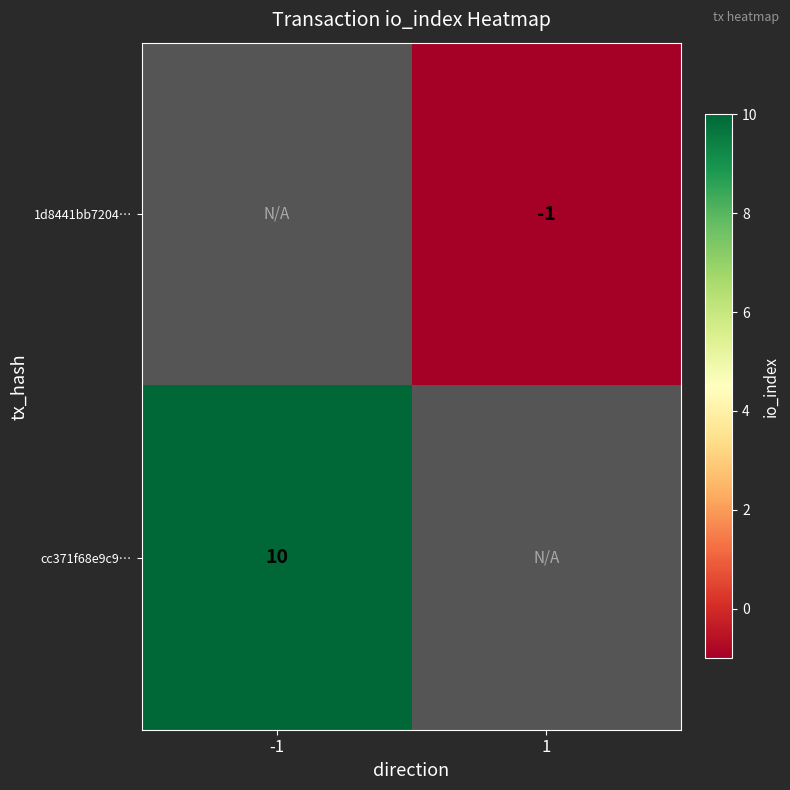

The 1d8441bb7204… series shows -1 at 1. True or false?

True